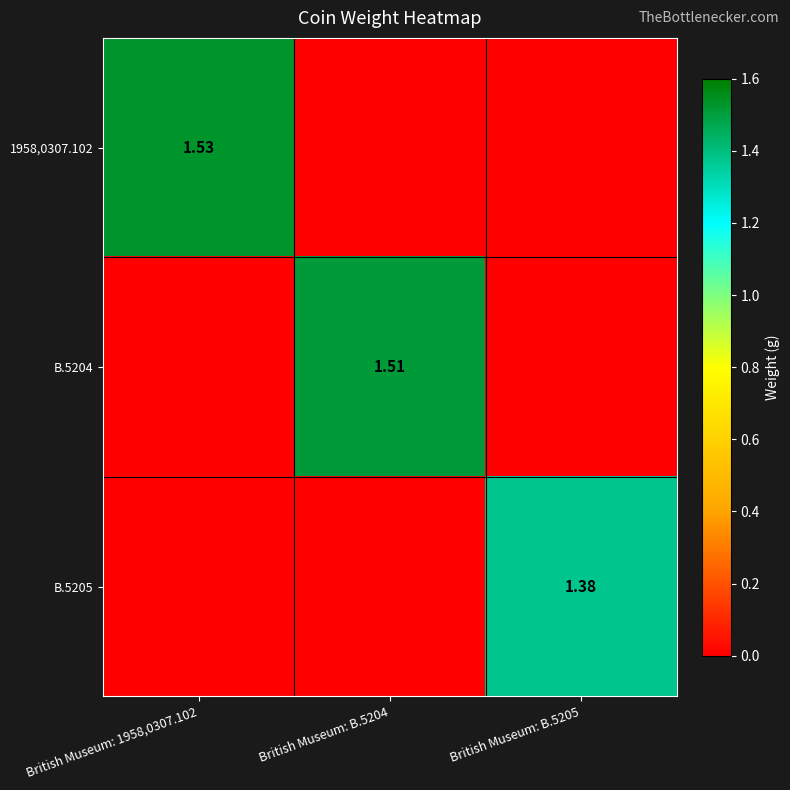

List the series in order of their peak value, lowest first.

B.5205, B.5204, 1958,0307.102